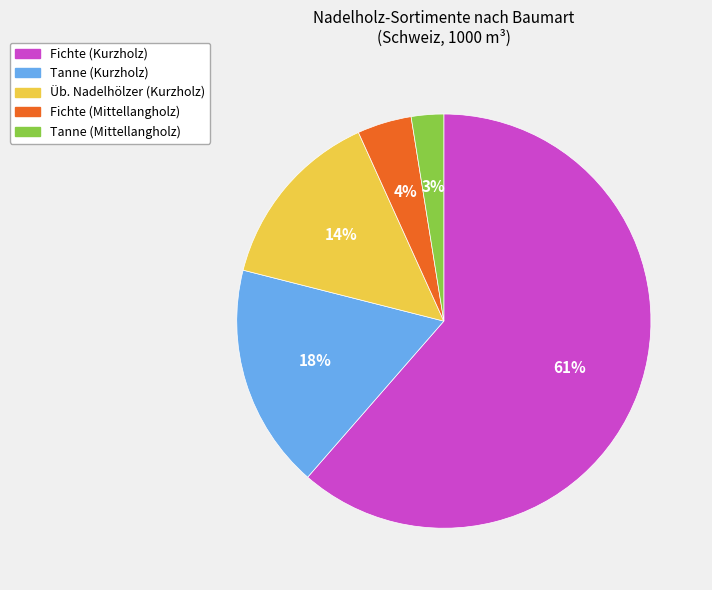

To the nearest percent, what is the average slice percentage?

20%